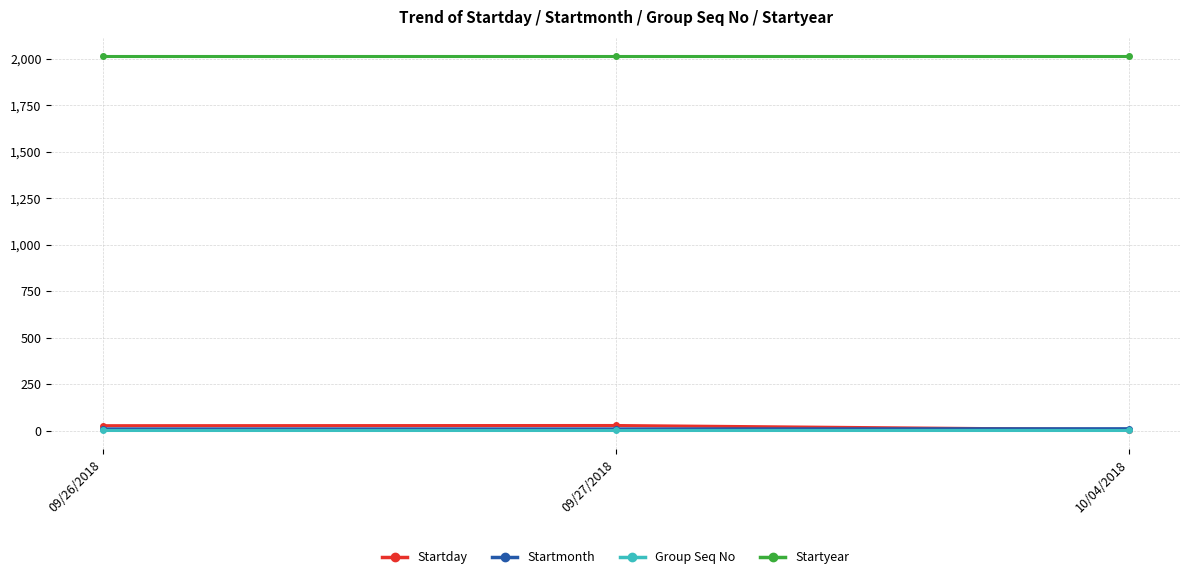

What is the label of the 1st point from the left?

09/26/2018